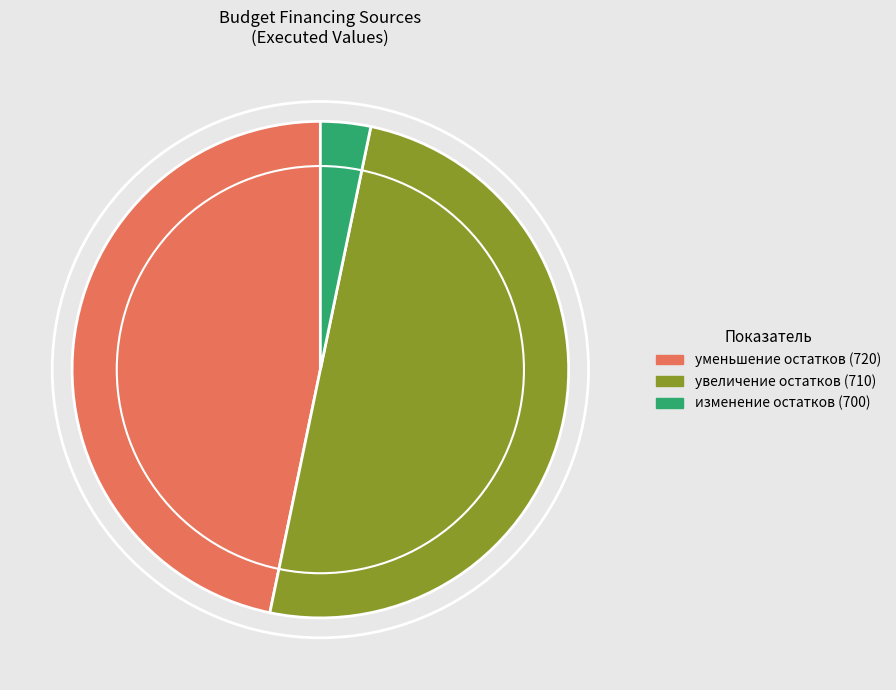

What is the smallest slice in the pie chart?

изменение остатков (700)